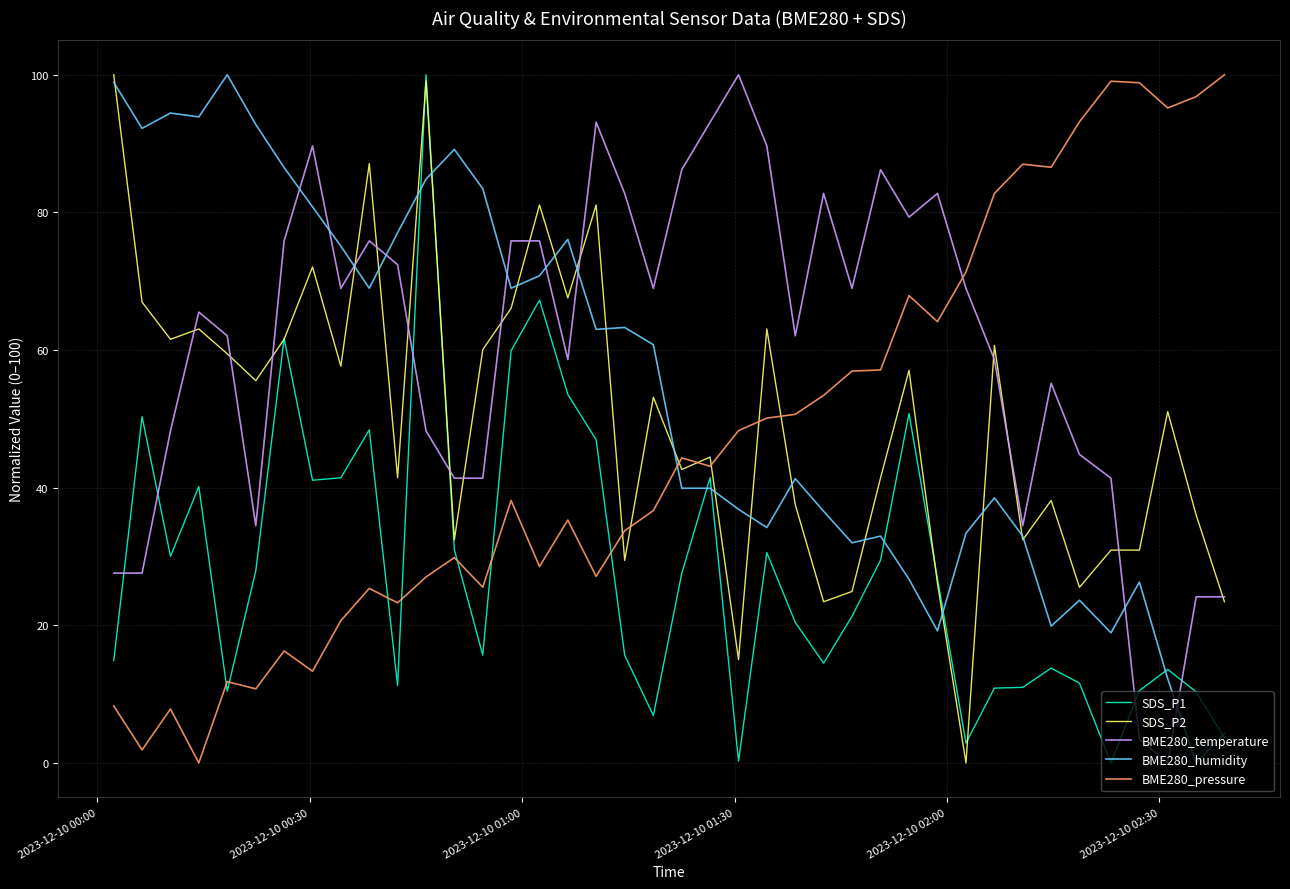

What is the difference between the maximum and minimum values in the SDS_P2 series?

100.0